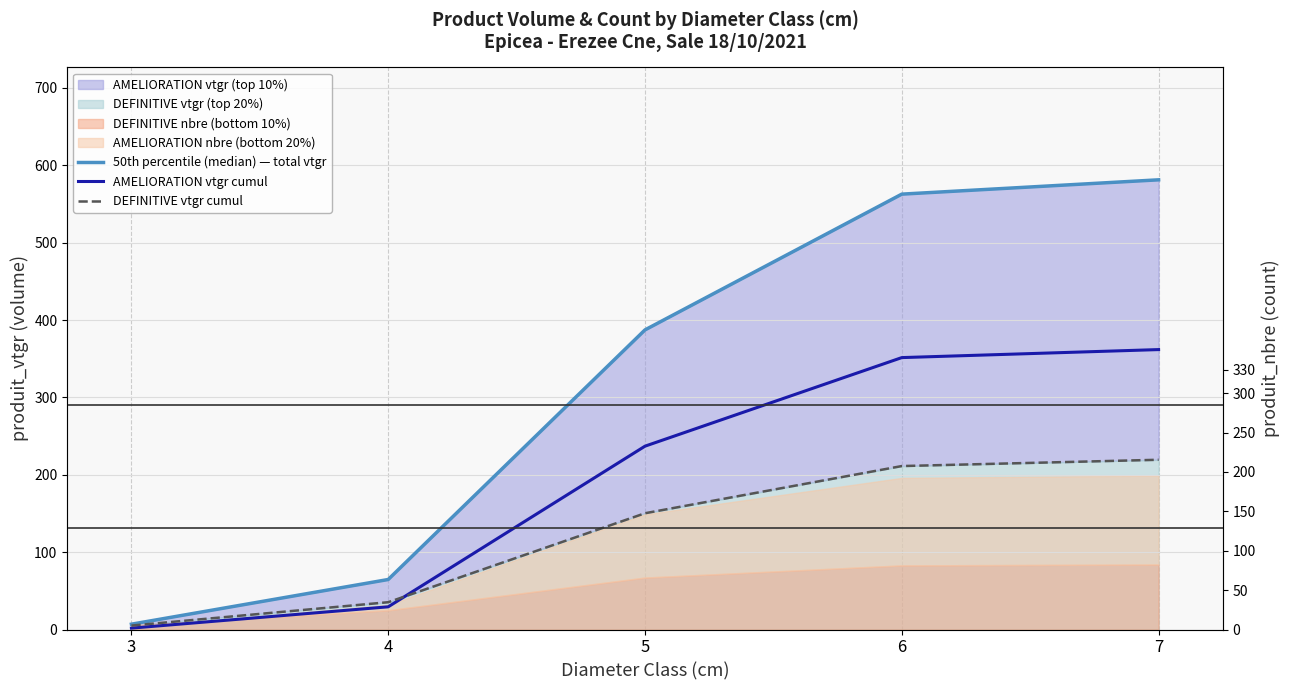

Reading left to right, what are all the values shown in this chart?

50th percentile (median) — total vtgr: 3=6.9	4=64.6	5=387.2	6=562.7	7=581.2
AMELIORATION vtgr cumul: 3=1.8	4=29.3	5=237.0	6=351.4	7=361.8
DEFINITIVE vtgr cumul: 3=5.1	4=35.3	5=150.3	6=211.3	7=219.4